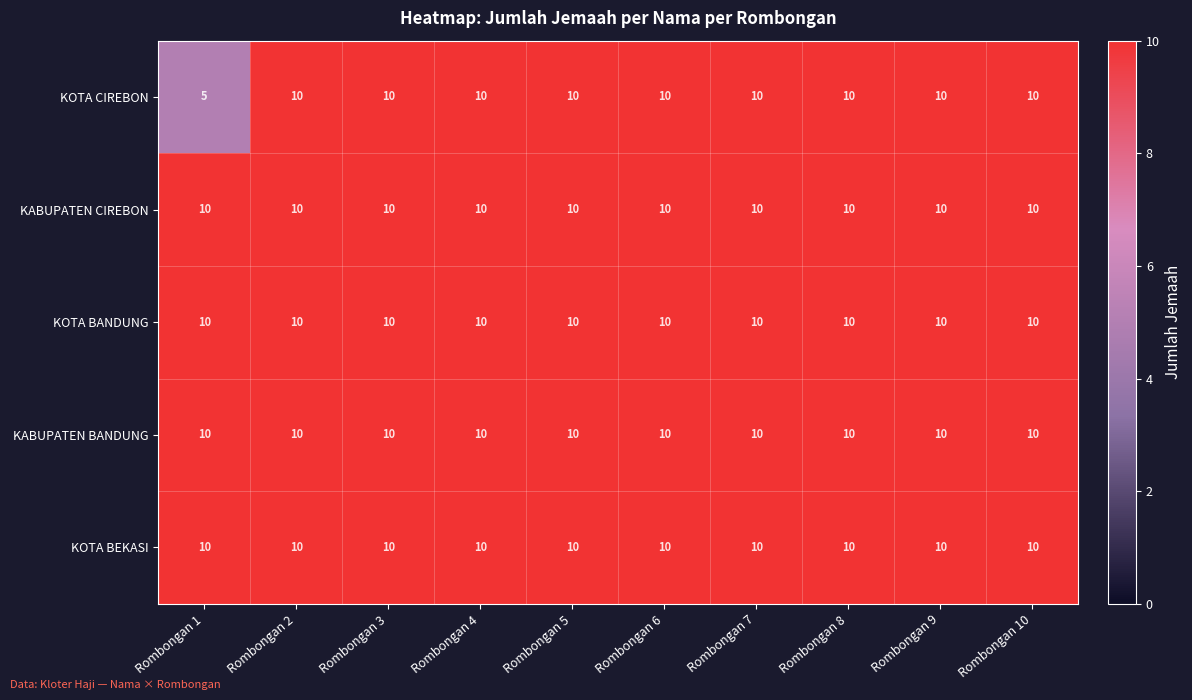

What is the sum of the KABUPATEN CIREBON values at Rombongan 1 and Rombongan 8?

20